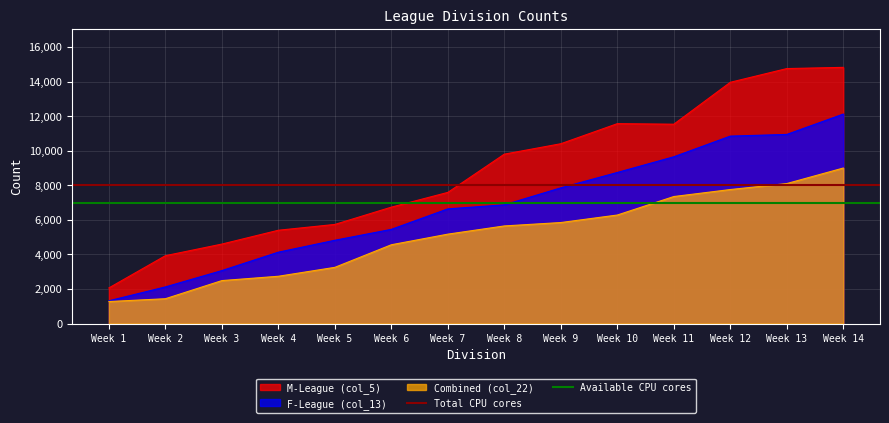

At which label is M-League (col_5) closest to 8440?

Week 7